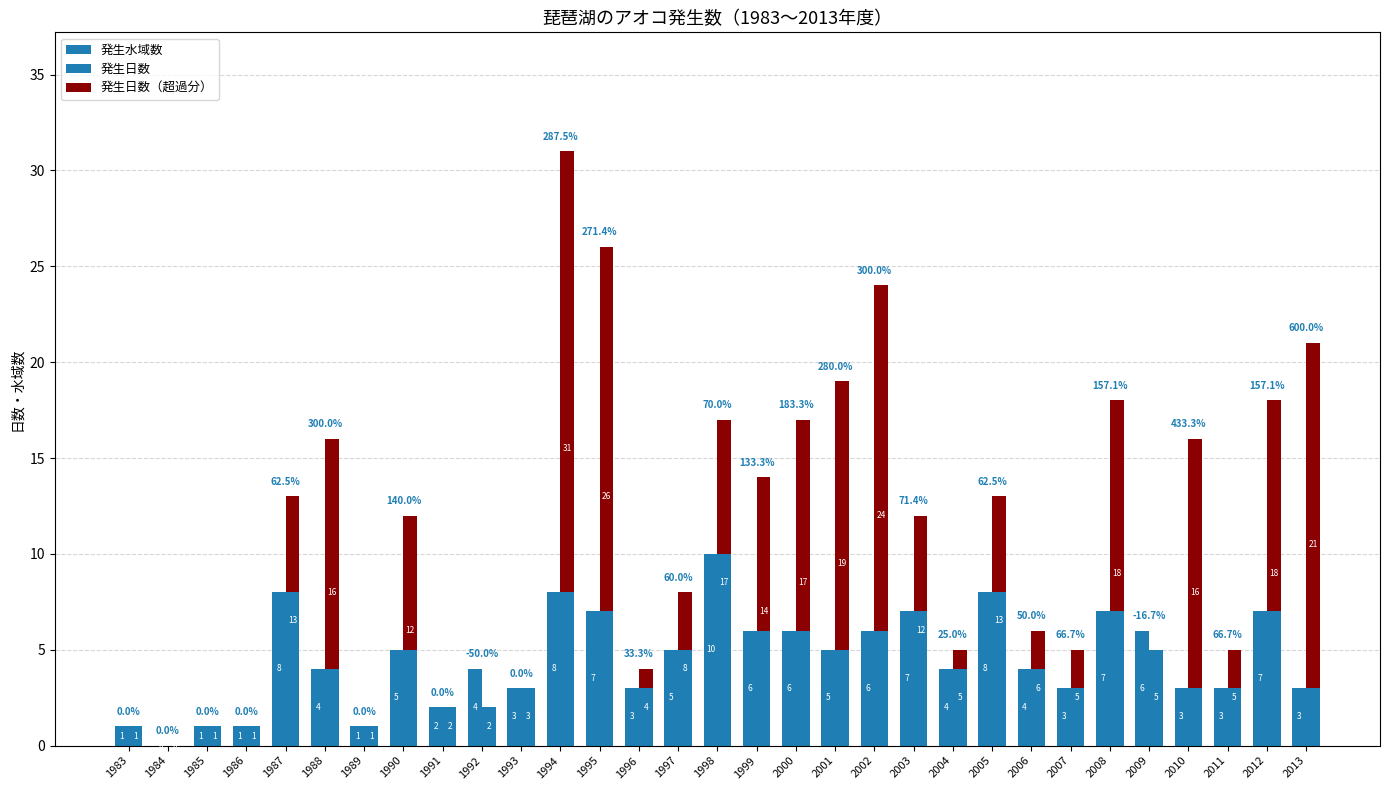

Is it true that 発生水域数 equals 3 at 2010?

True